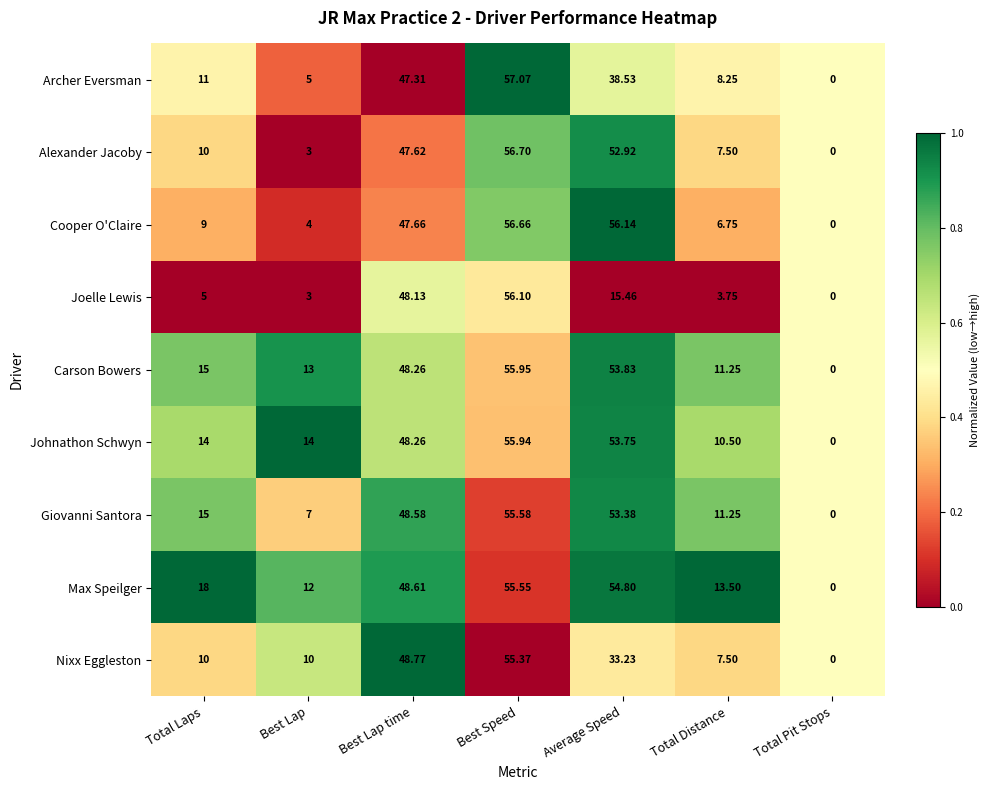

Count the number of data series in this chart.

9